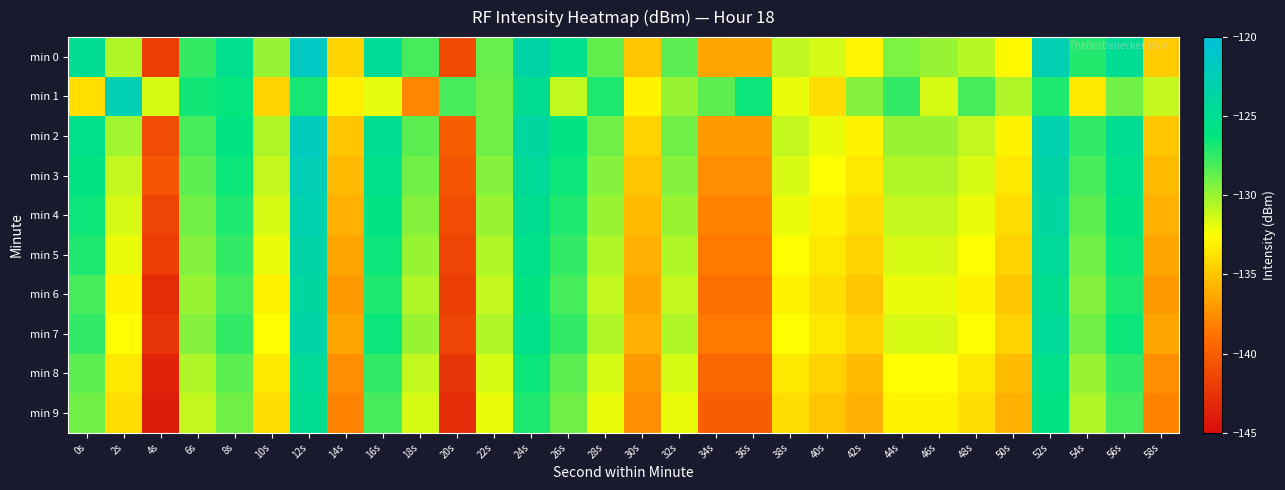

Between 2s and 56s, which is larger?

56s